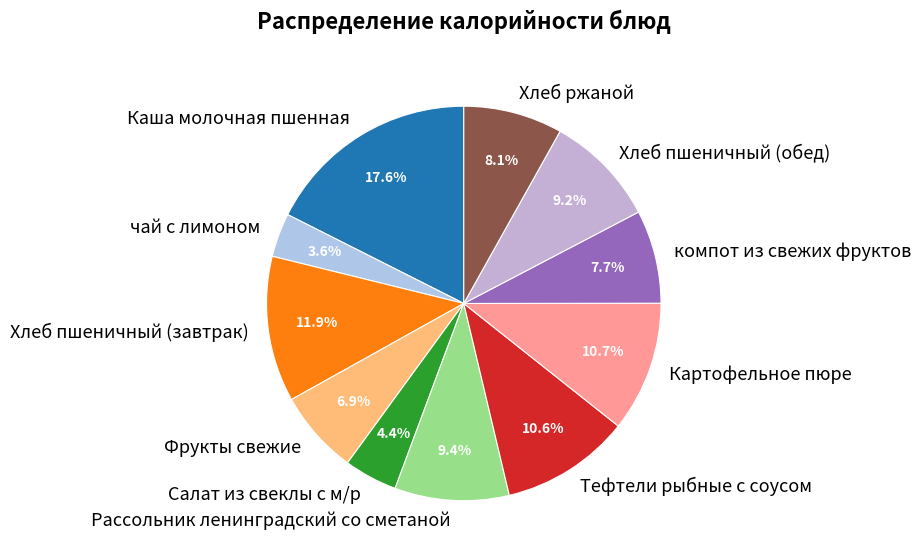

Is it true that Каша молочная пшенная is 4% of the pie?

False